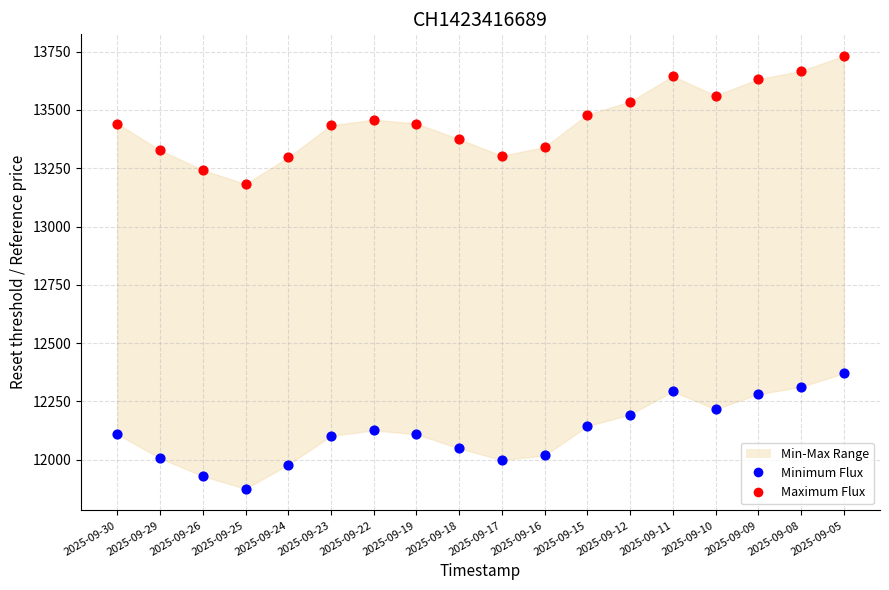

Across all data points, what is the range of Y values (max minus min)?

1855.5